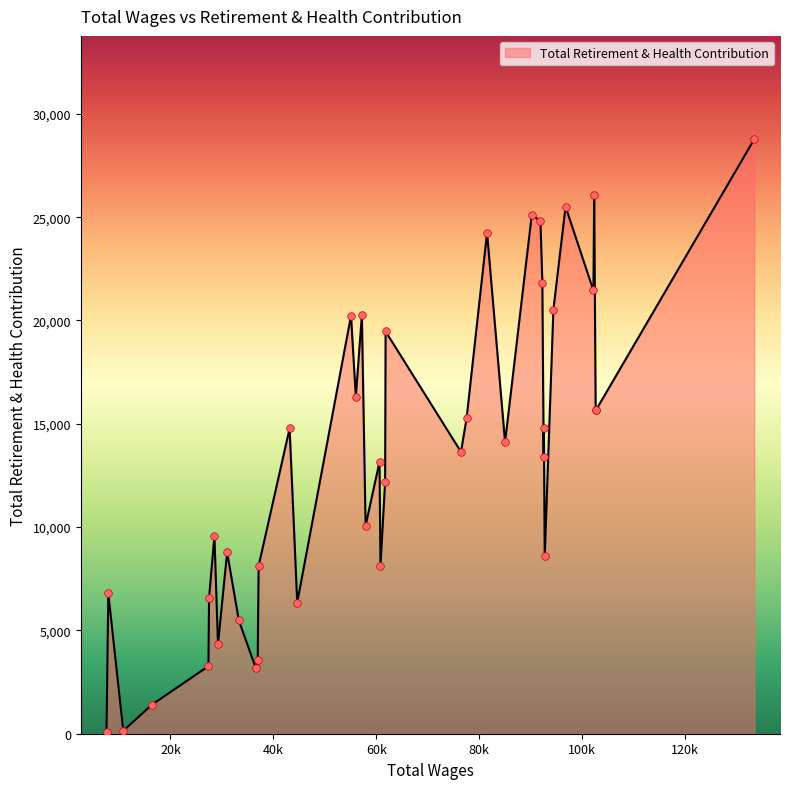

What is the difference between the maximum and minimum values?

28674